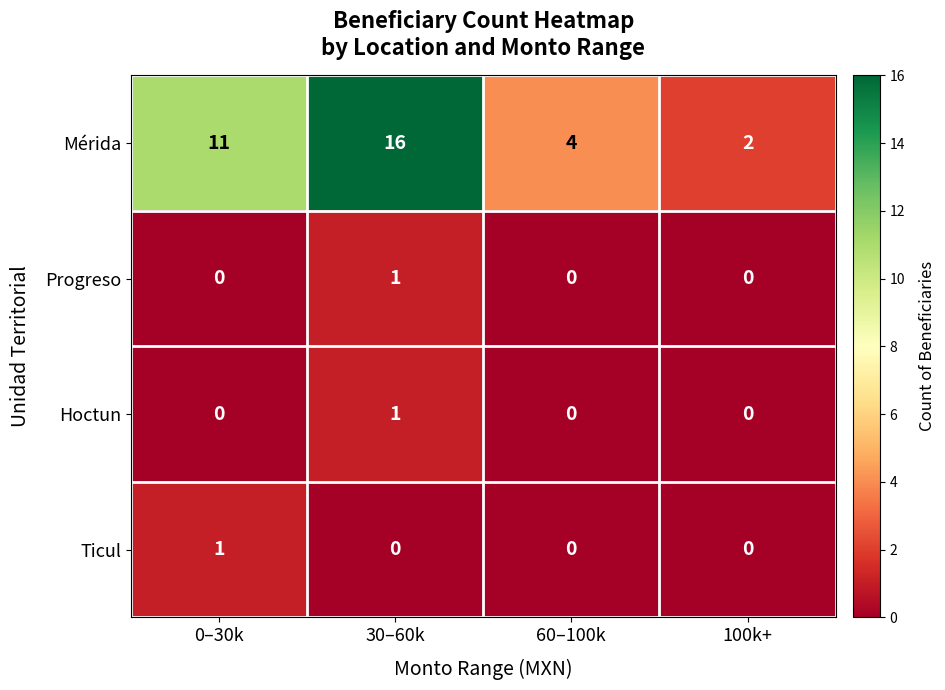

What is the spread (max minus min) of values at 30–60k?

16